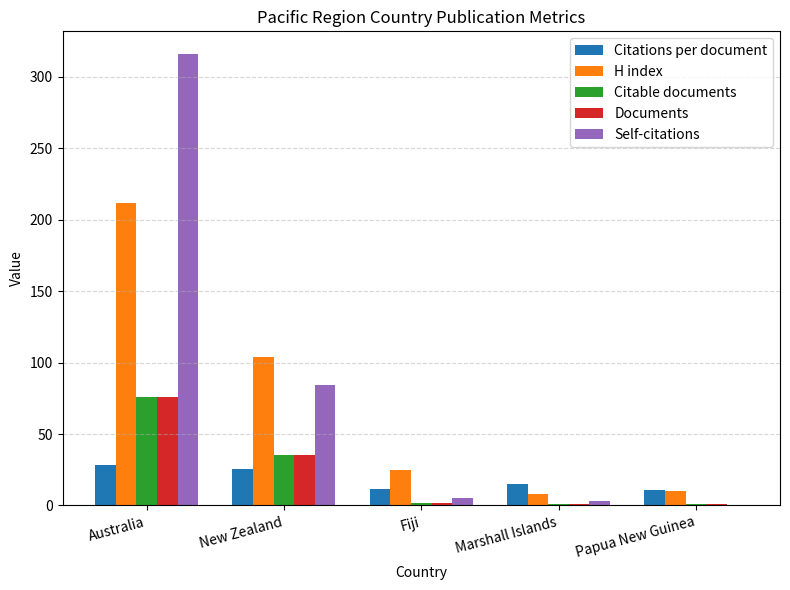

What is the sum of all Documents values?

115.0